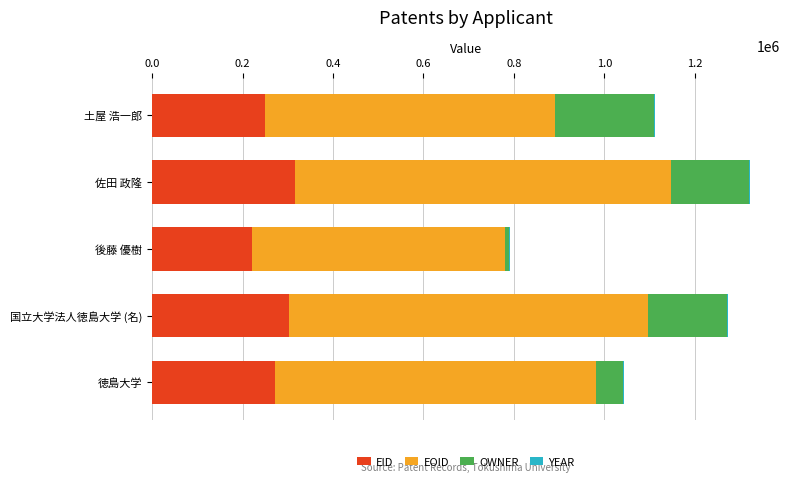

What is the sum of all EID values?

1362229